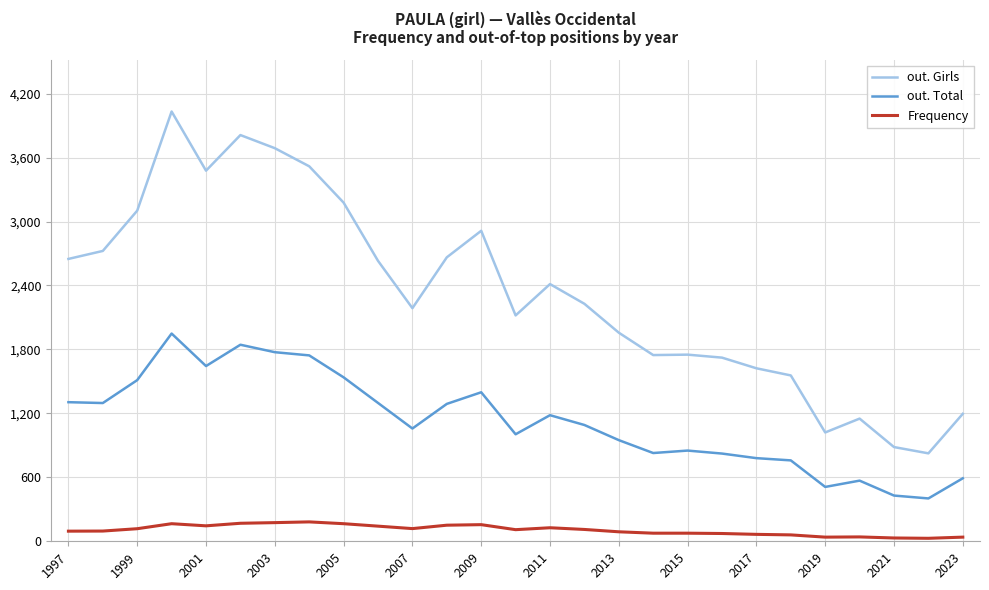

List the series in order of their overall mean, lowest first.

Frequency, out. Total, out. Girls